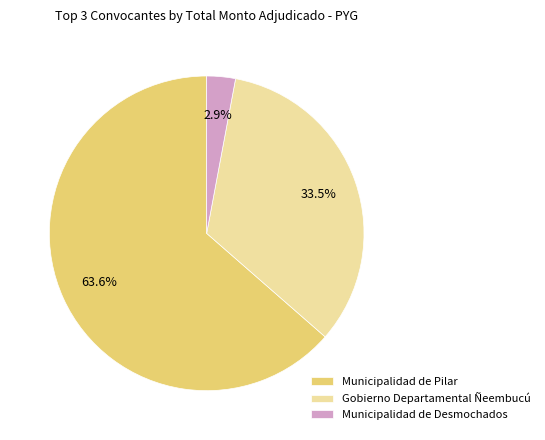

Count the number of slices in the pie.

3